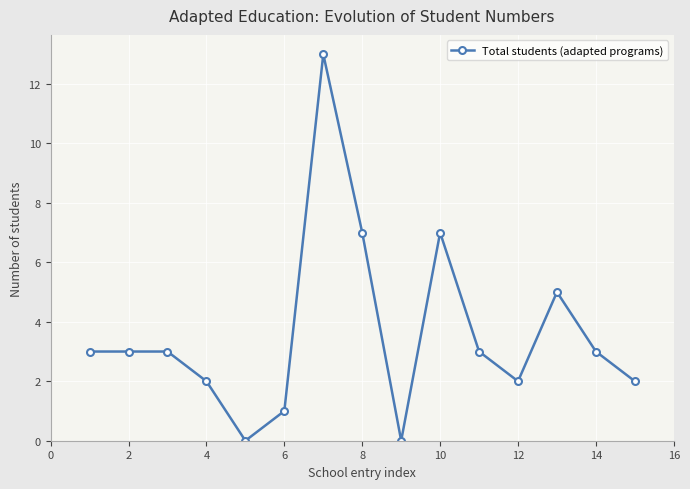

True or false: the data has more than 1 interior local peaks.

True